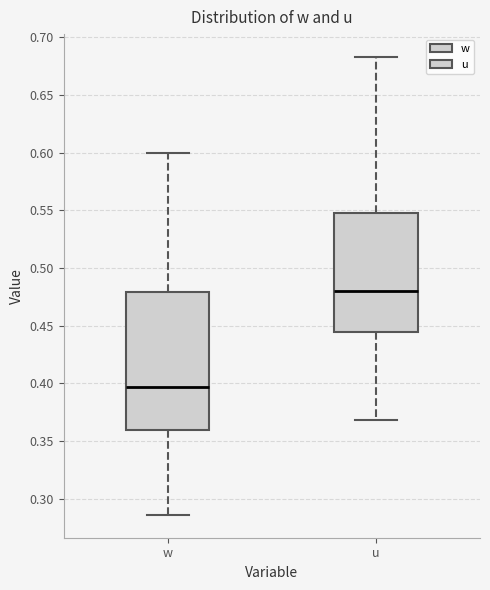

Reading left to right, transcribe this box plot: for each box, give where its median line is, the range the box spans, and where its two whiskers end, as read against the y-axis. The values are not printed on the chart, so give them approximately, as read against the axis.

w: median 0.395, box 0.360 to 0.480, whiskers 0.285 to 0.600
u: median 0.480, box 0.445 to 0.550, whiskers 0.370 to 0.685